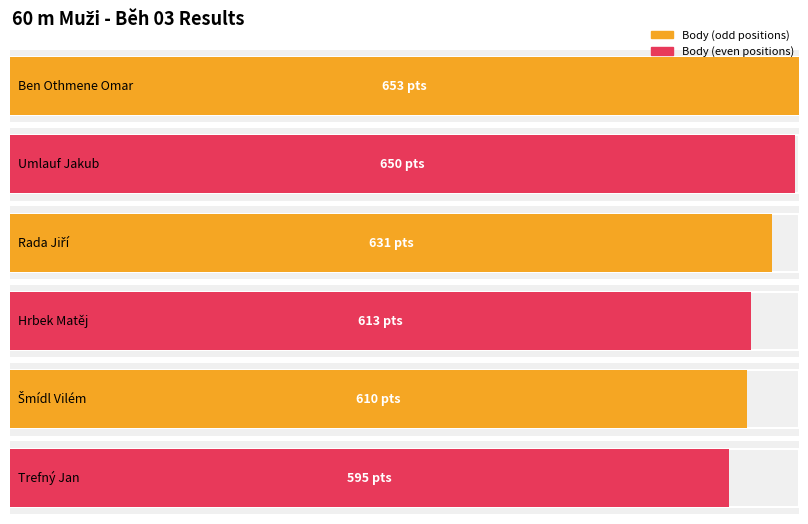

How many groups of bars are there?

6